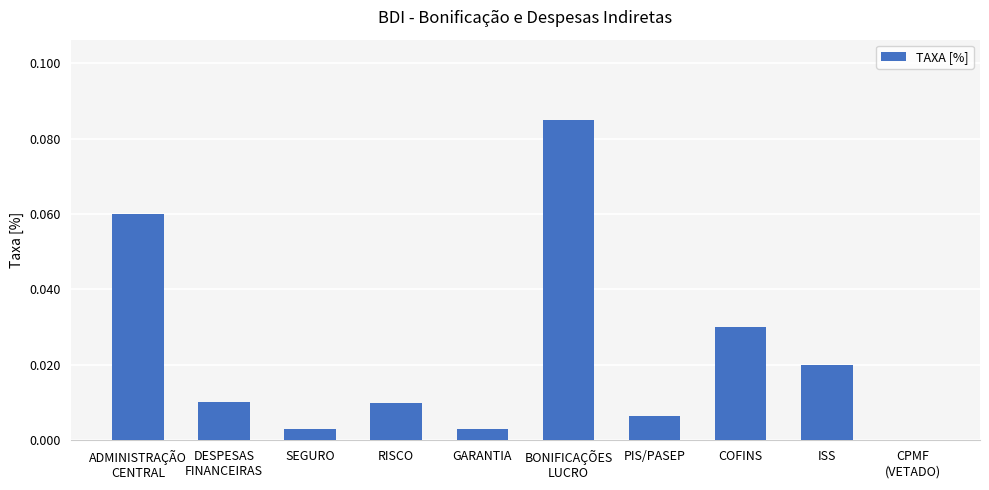

Is it true that the value at GARANTIA is 0.0?

True